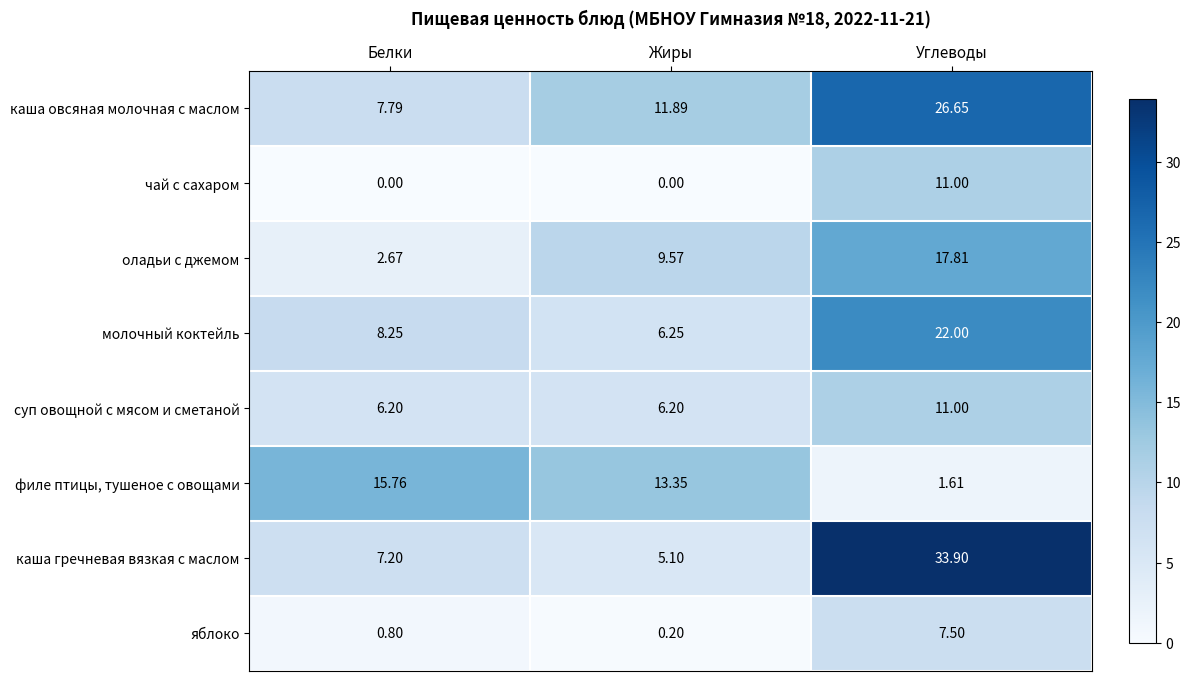

At Белки, list the series in order from largest to smallest.

филе птицы, тушеное с овощами, молочный коктейль, каша овсяная молочная с маслом, каша гречневая вязкая с маслом, суп овощной с мясом и сметаной, оладьи с джемом, яблоко, чай с сахаром